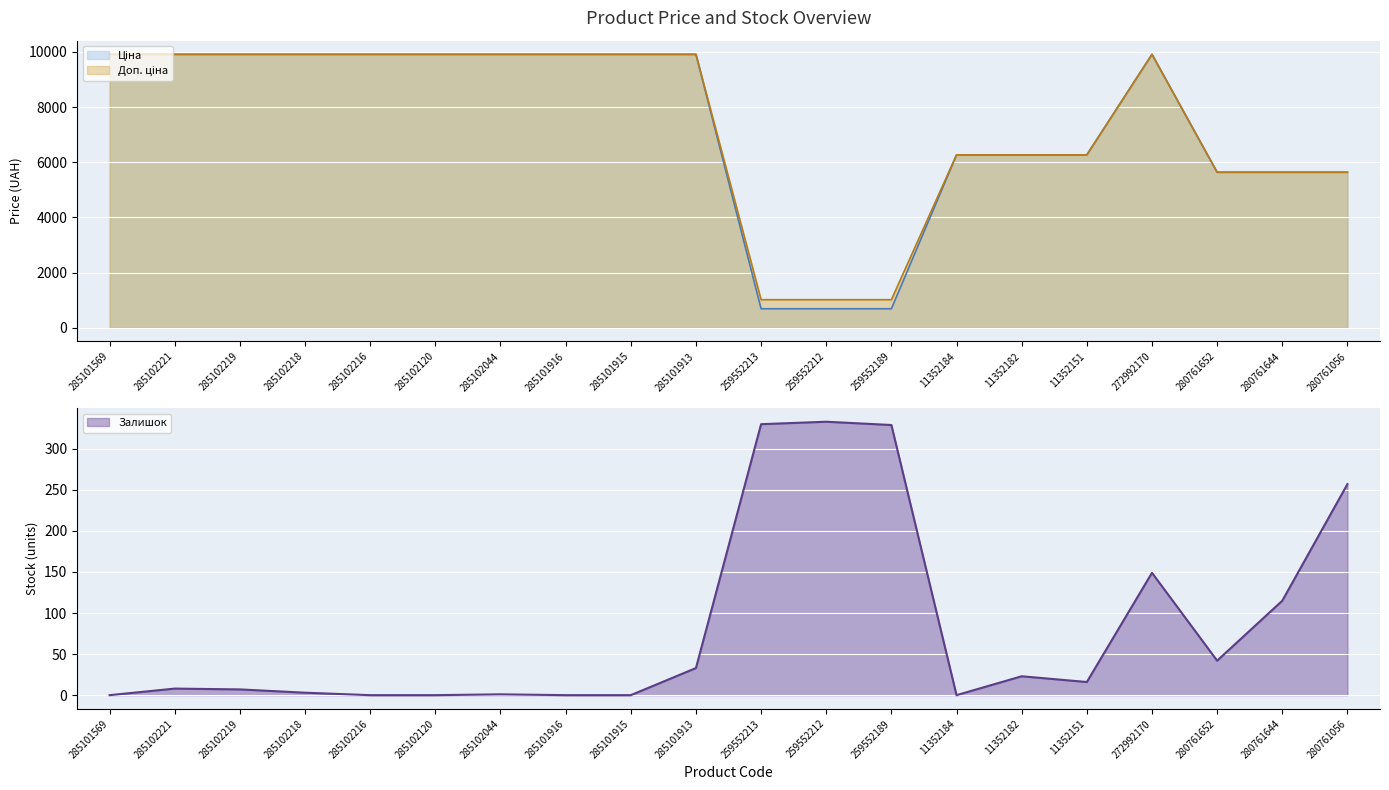

What are all the series names shown in the legend?

Ціна, Доп. ціна, Залишок